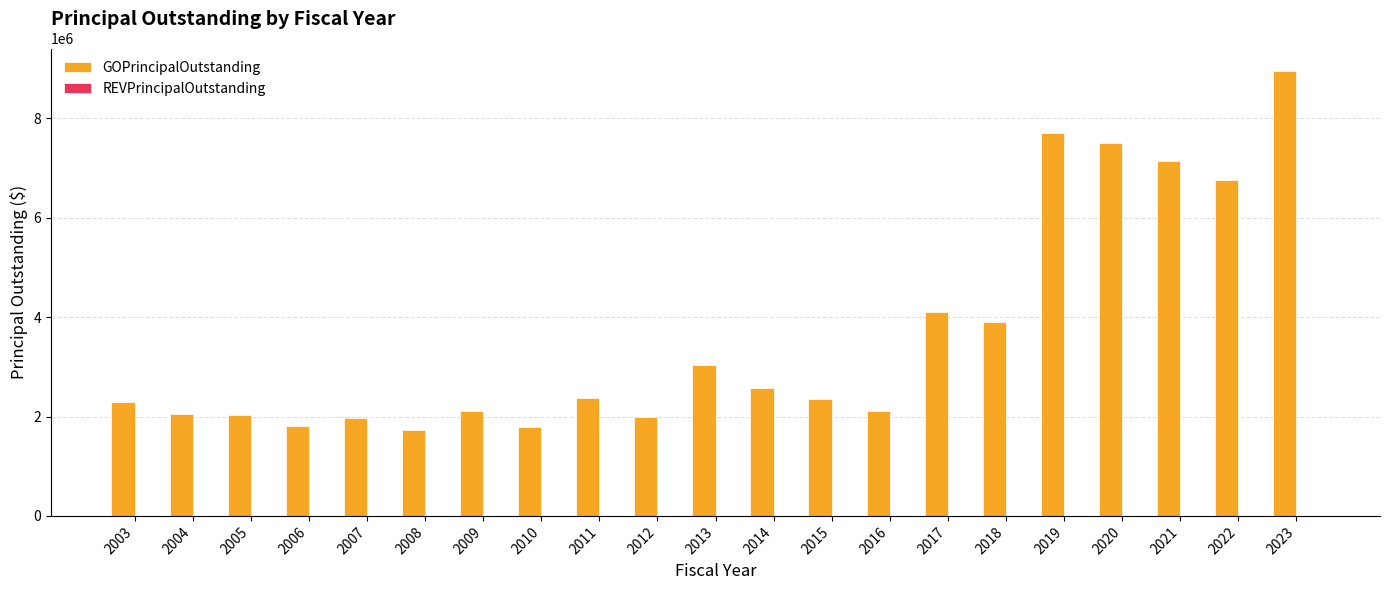

Is it true that the value at 2006 is 767191?

False